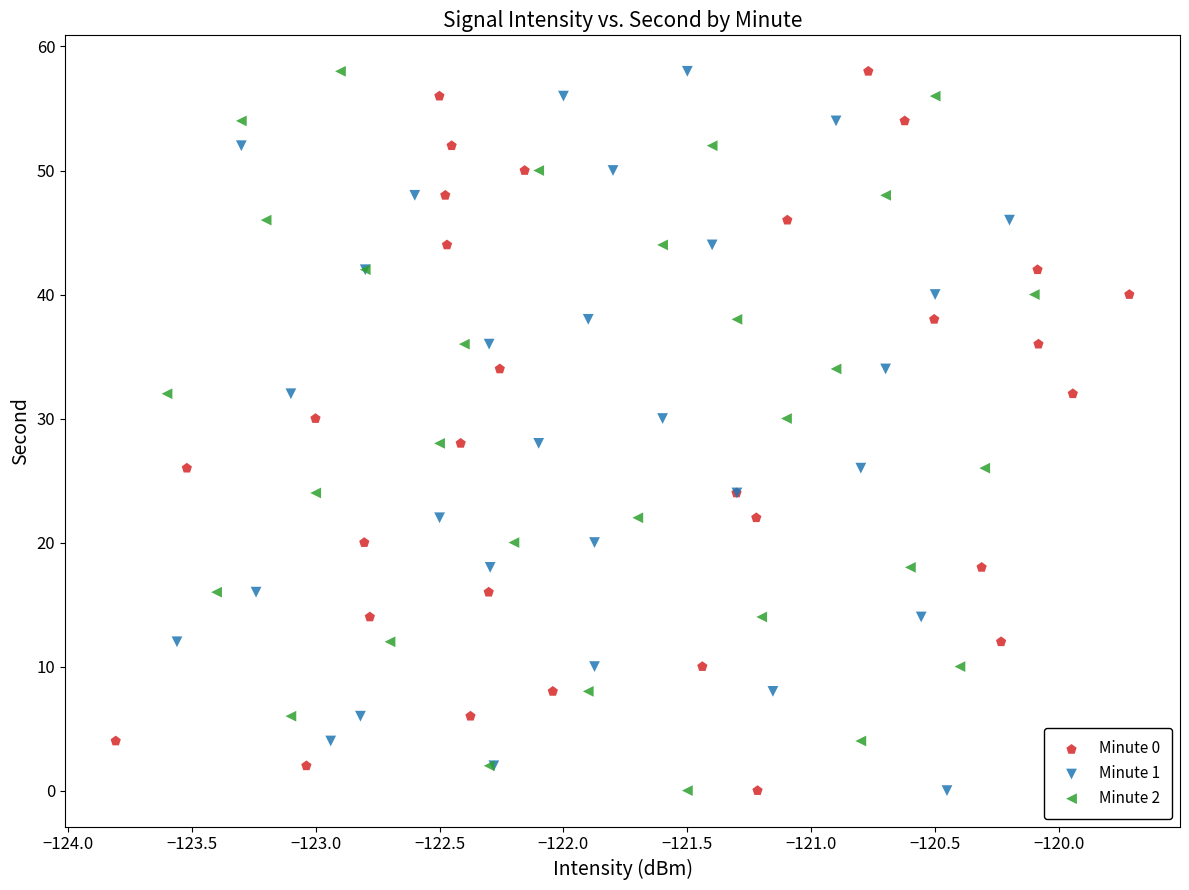

What are all the series names shown in the legend?

Minute 0, Minute 1, Minute 2